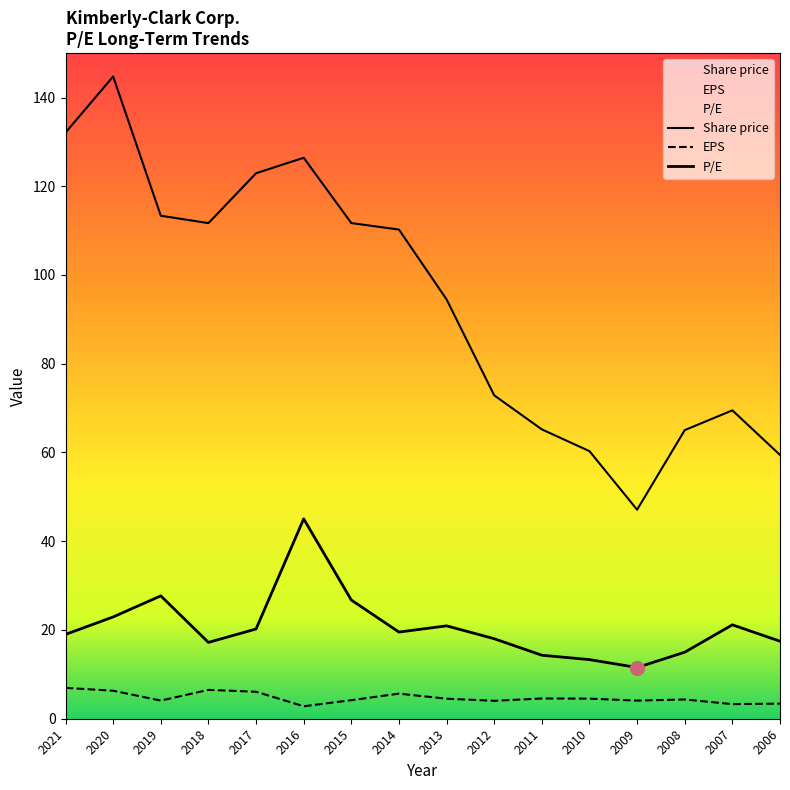

Rank the categories by Share price value from lowest to highest.

2009, 2006, 2010, 2008, 2011, 2007, 2012, 2013, 2014, 2018, 2015, 2019, 2017, 2016, 2021, 2020